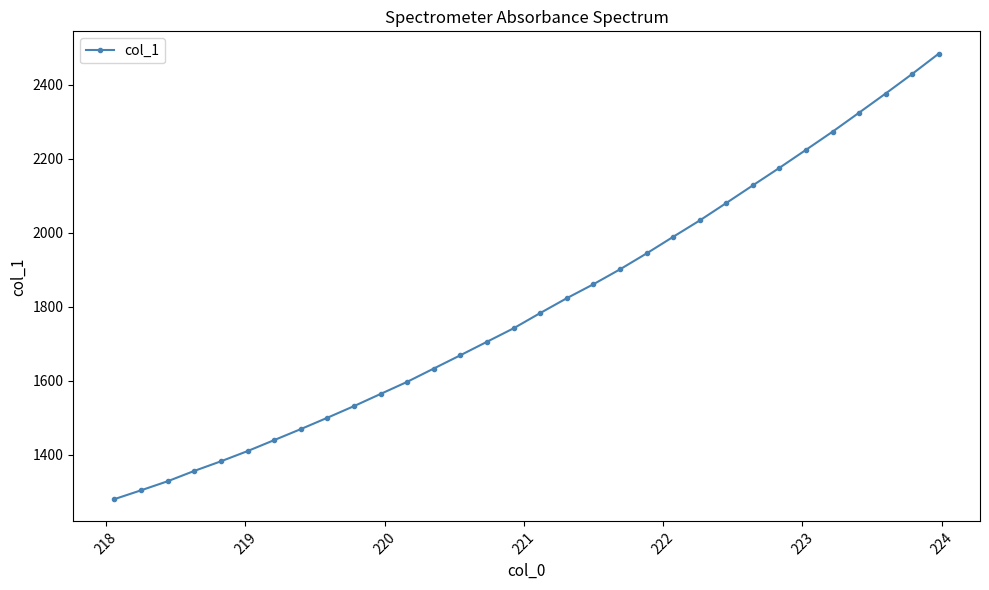

What is the average value?

1804.3